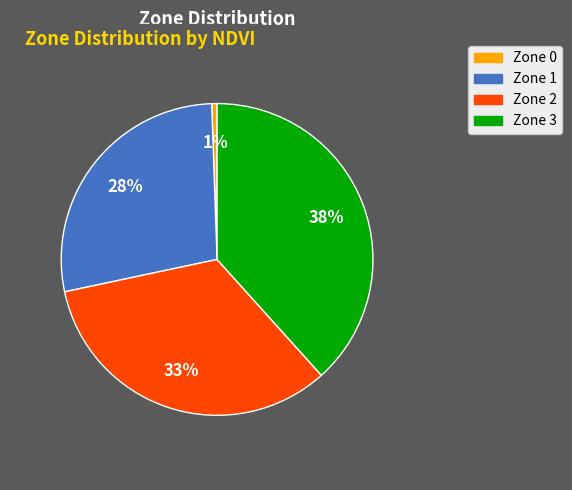

Is Zone 2 the majority of the pie?

No